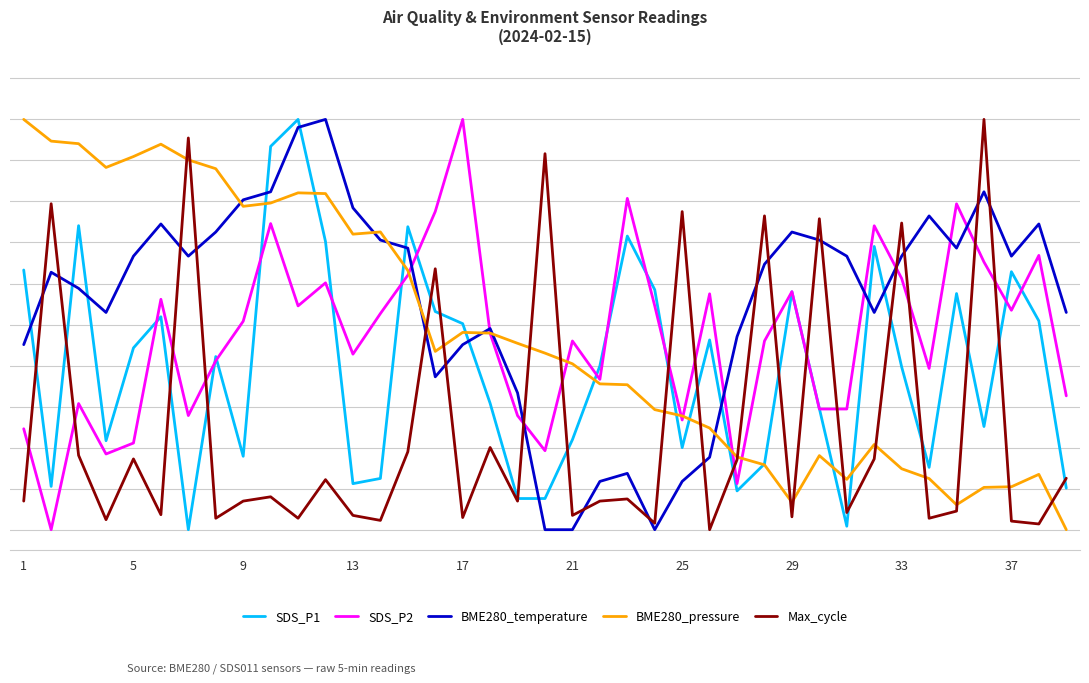

Does the chart have visible grid lines?

Yes